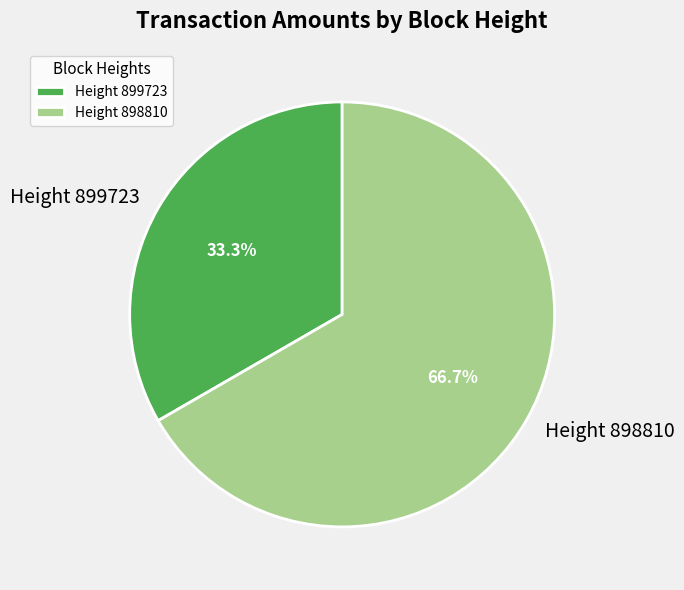

What percentage is NOT represented by Height 899723?

66.7%